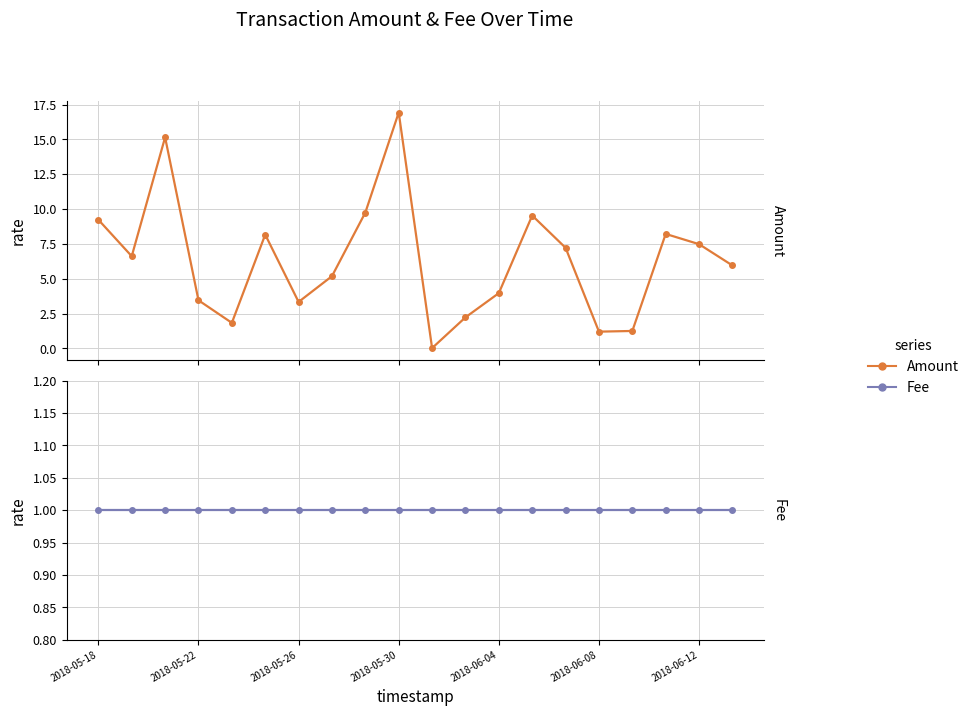

At which label does Amount first exceed 6?

2018-05-18